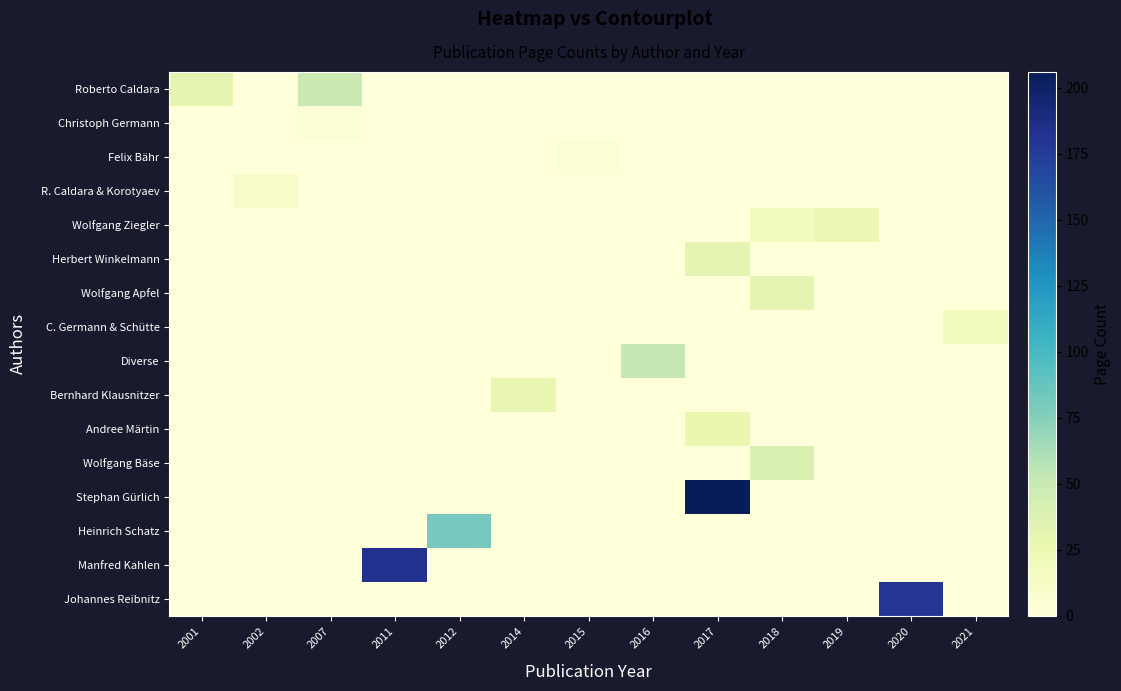

Which series has the widest spread of values?

Stephan Gürlich